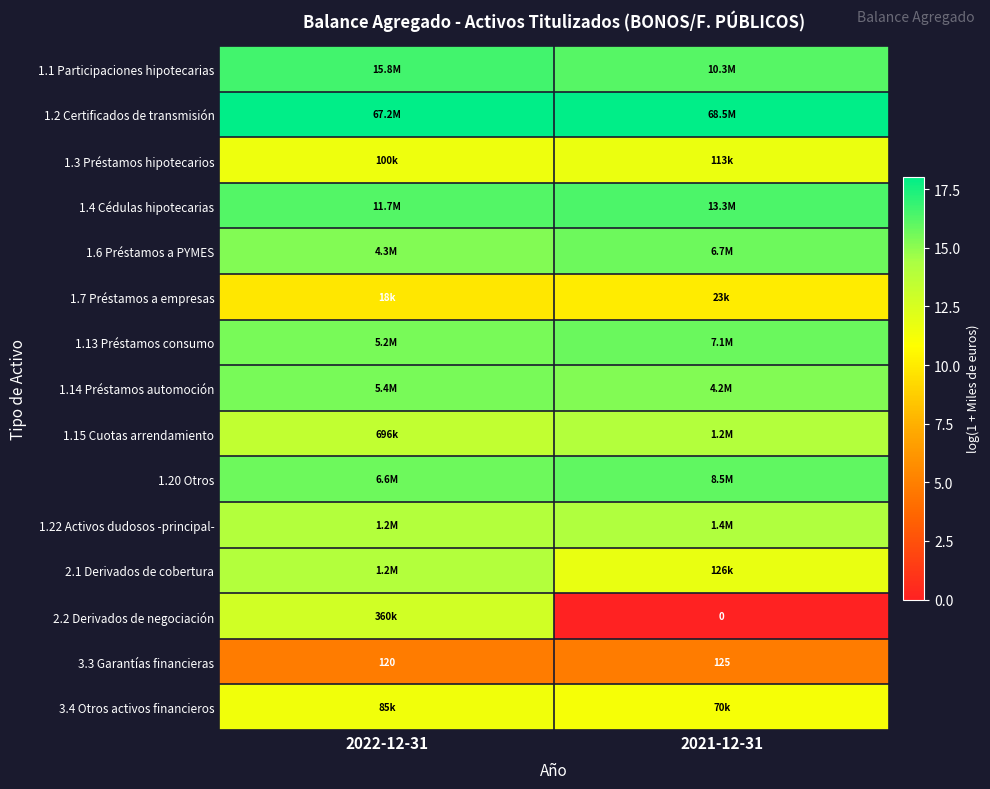

Rank the series at 2021-12-31 from highest to lowest value.

1.2 Certificados de transmisión, 1.4 Cédulas hipotecarias, 1.1 Participaciones hipotecarias, 1.20 Otros, 1.13 Préstamos consumo, 1.6 Préstamos a PYMES, 1.14 Préstamos automoción, 1.22 Activos dudosos -principal-, 1.15 Cuotas arrendamiento, 2.1 Derivados de cobertura, 1.3 Préstamos hipotecarios, 3.4 Otros activos financieros, 1.7 Préstamos a empresas, 3.3 Garantías financieras, 2.2 Derivados de negociación